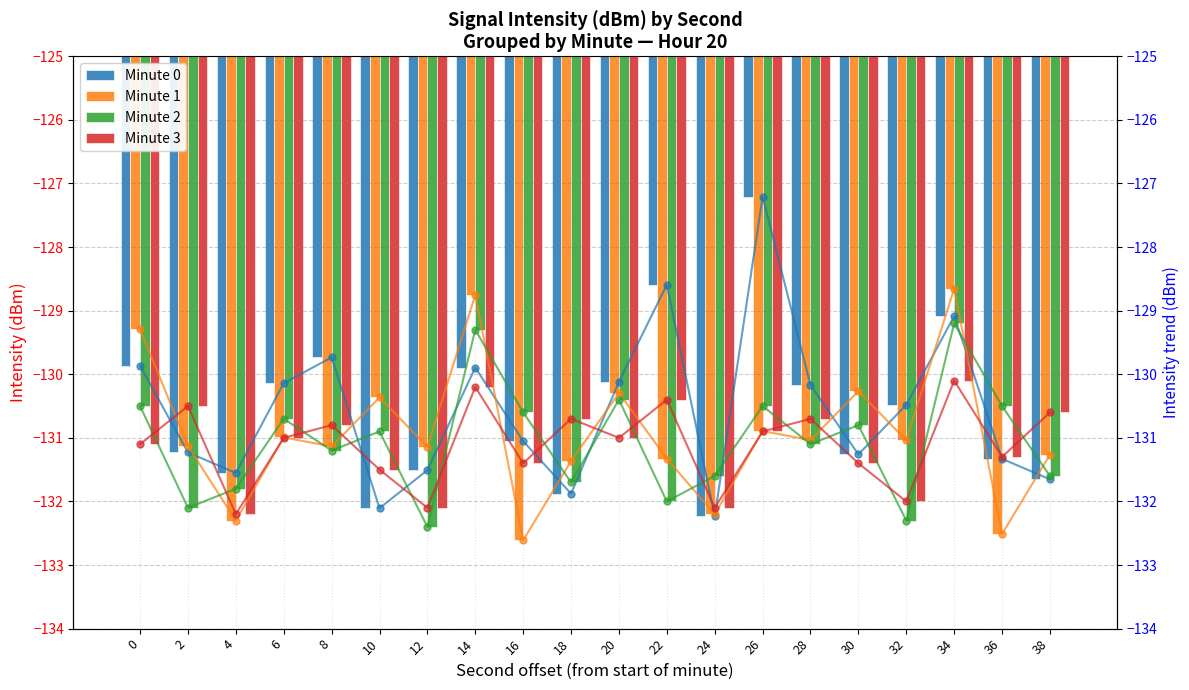

Which has a higher value, 26 or 8?

26